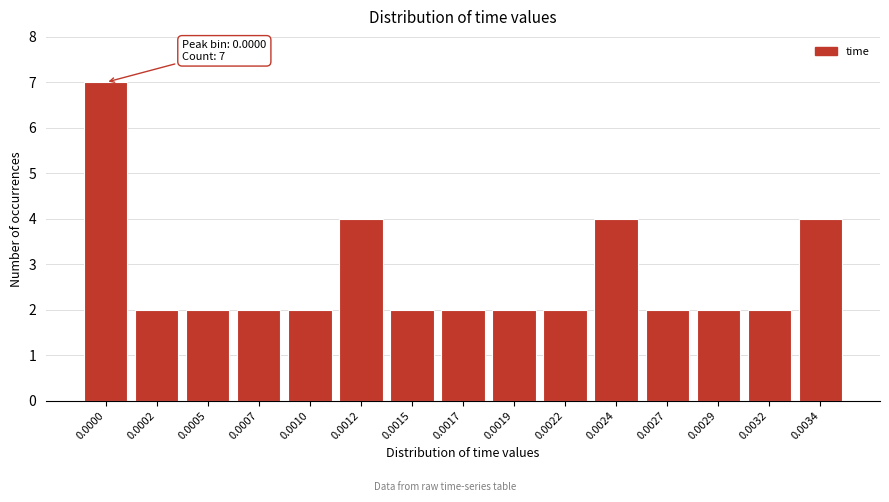

Reading left to right, transcribe all the data shown in this chart.

7	2	2	2	2	4	2	2	2	2	4	2	2	2	4